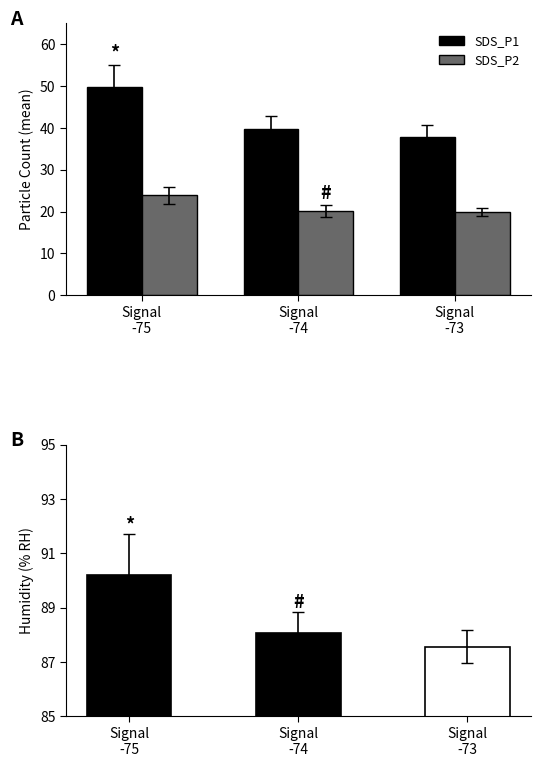

What position from the left is Signal
-74?

2